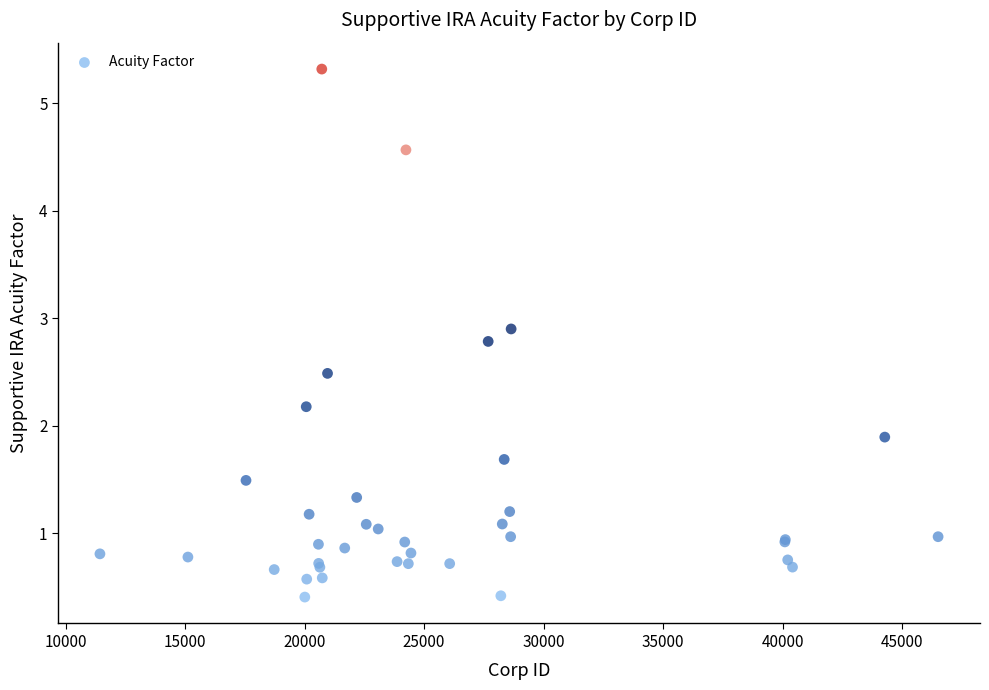

What Y value in the scatter plot is closest to 2?

1.9